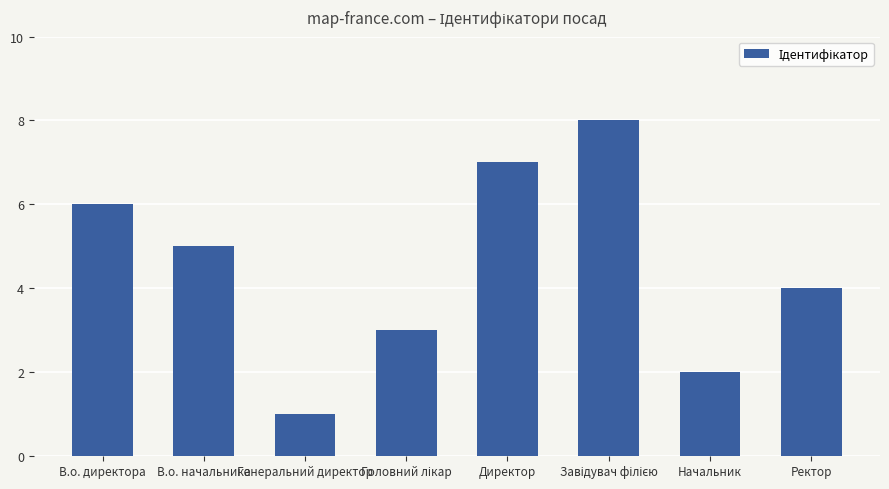

What is the greatest value displayed?

8